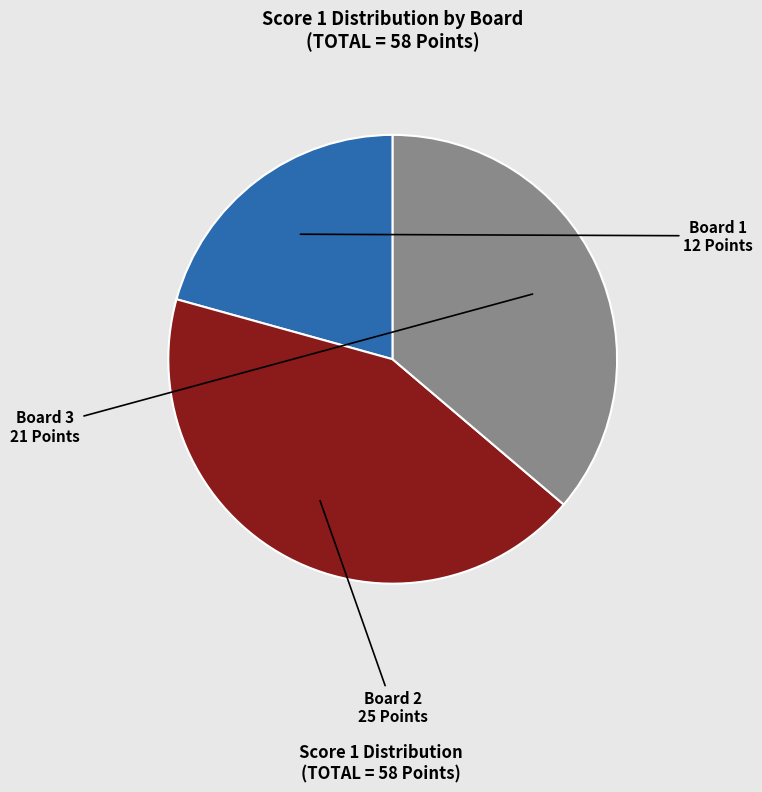

Is there a majority slice in this chart?

No